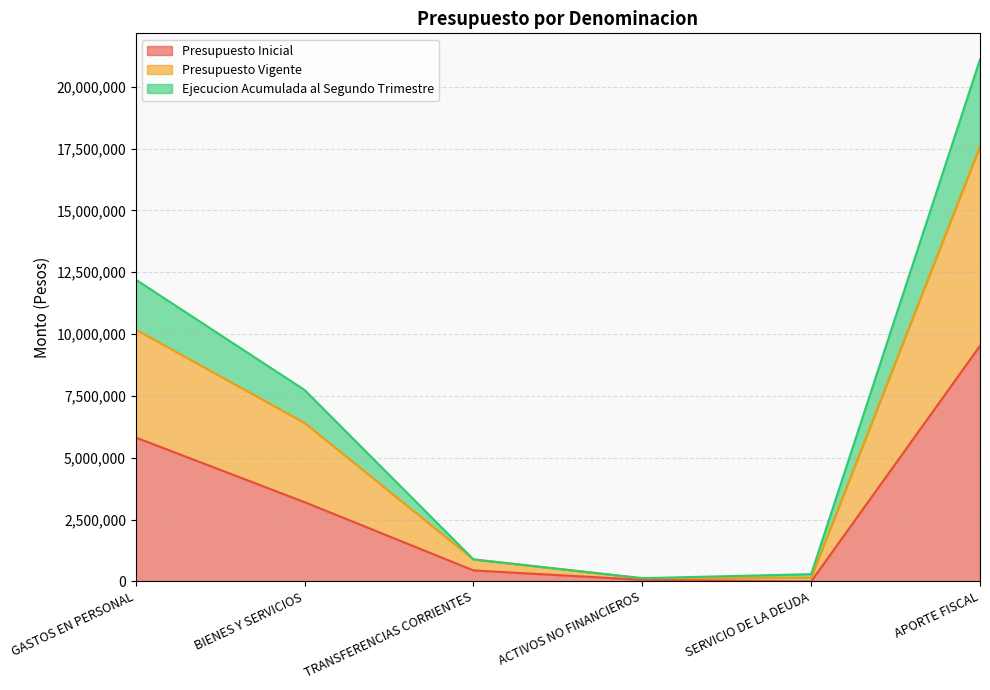

The value of Presupuesto Inicial at GASTOS EN PERSONAL is 2497776. True or false?

False